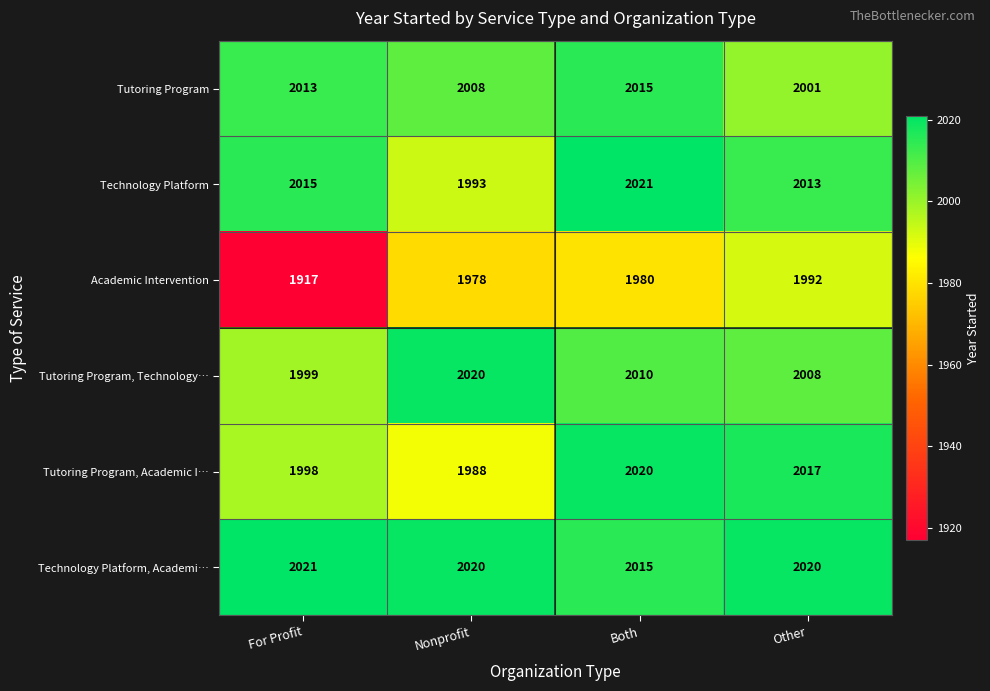

Between For Profit and Other, which series saw the biggest shift?

Academic Intervention